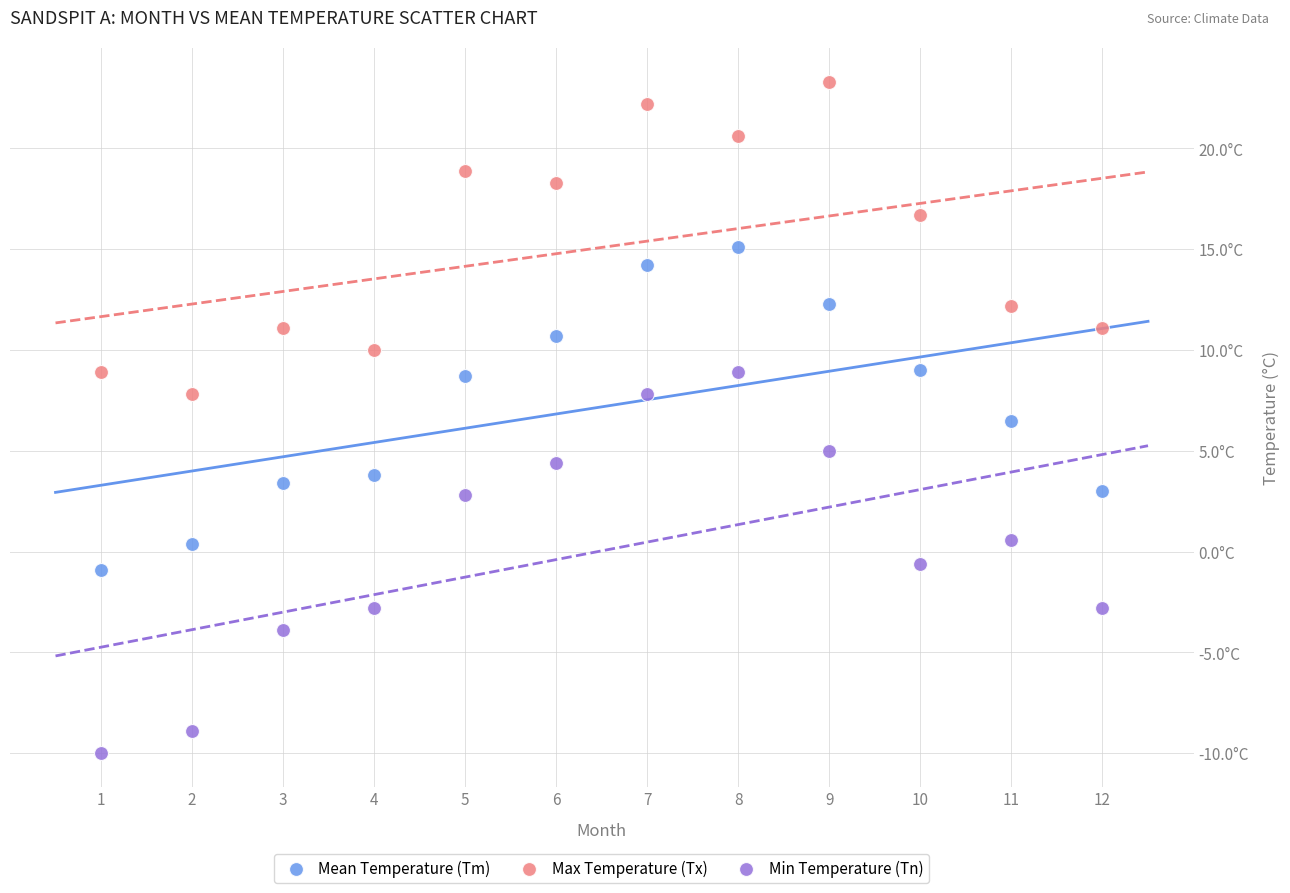

Which series has the widest spread of Y values?

Min Temperature (Tn)